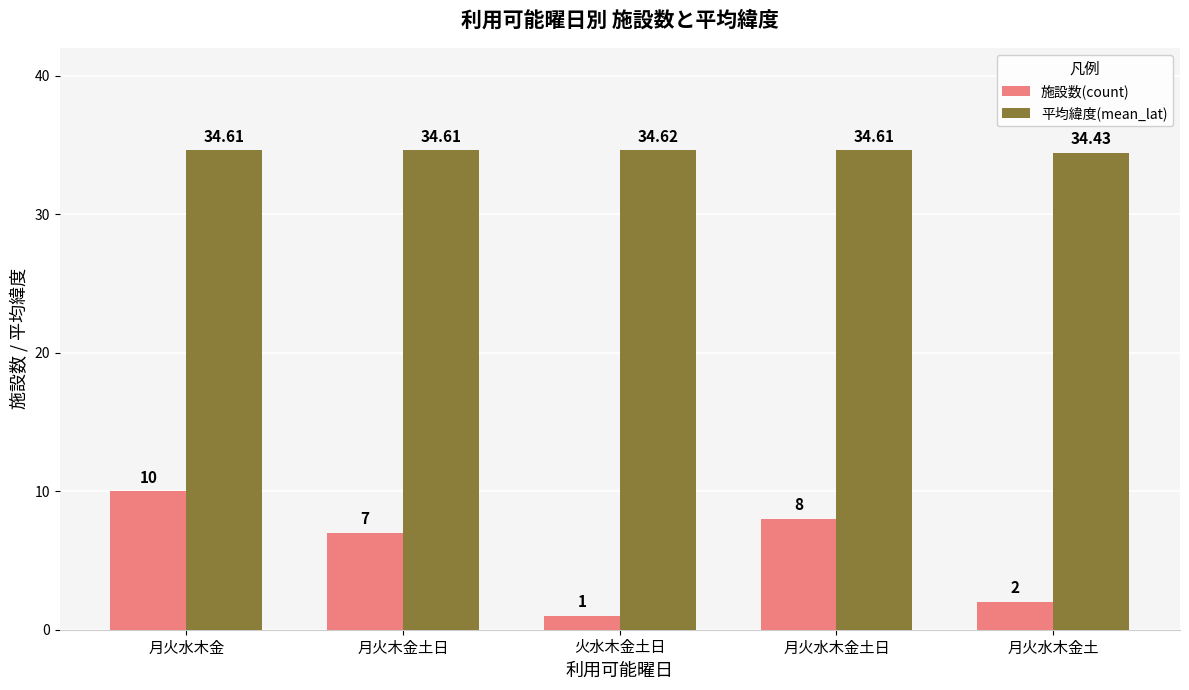

What is the difference between the maximum and second lowest values in the 施設数(count) series?

8.0